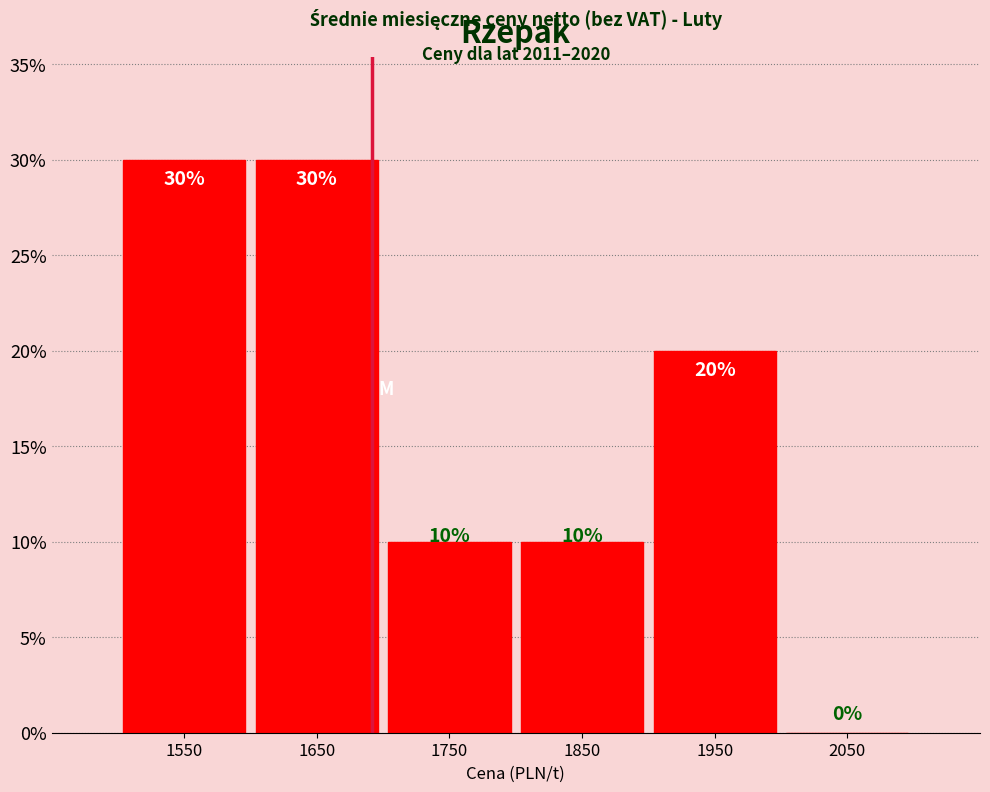

How tall is the bar that spans 1600 to 1700 on the x-axis?

30